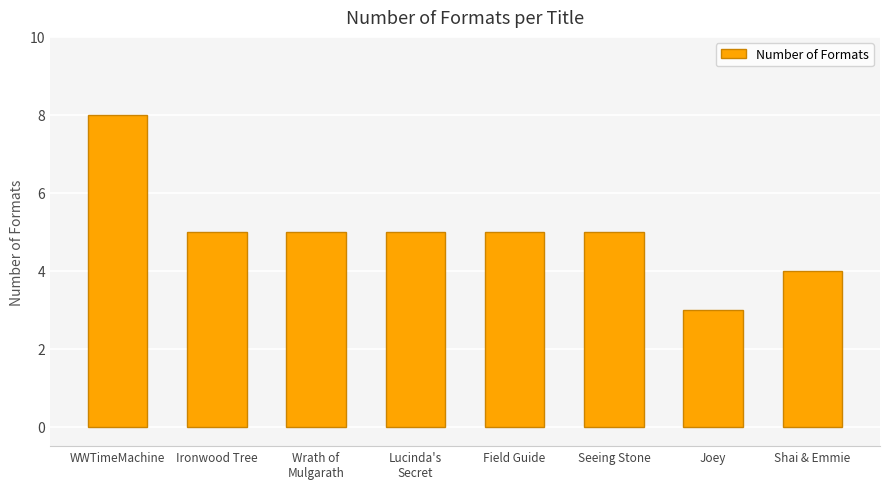

Are the bars grouped side by side (vs. stacked)?

No